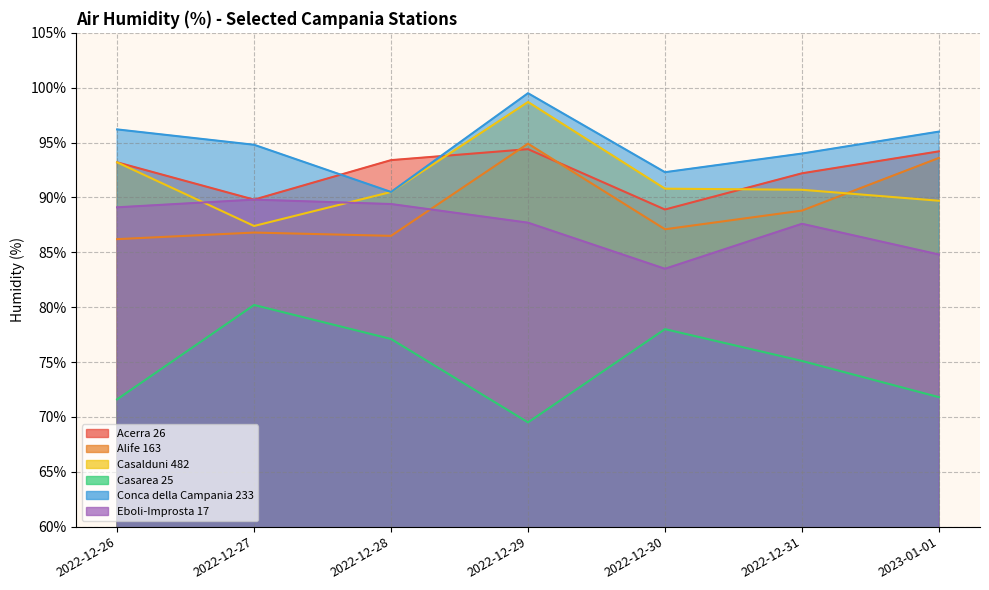

Reading left to right, list all the values displayed in this chart.

Acerra 26: 93.2	89.8	93.4	94.4	88.9	92.2	94.2
Alife 163: 86.2	86.8	86.5	94.9	87.1	88.8	93.6
Casalduni 482: 93.2	87.4	90.5	98.7	90.8	90.7	89.7
Casarea 25: 71.6	80.2	77.1	69.5	78.0	75.1	71.8
Conca della Campania 233: 96.2	94.8	90.5	99.5	92.3	94.0	96.0
Eboli-Improsta 17: 89.1	89.8	89.4	87.7	83.5	87.6	84.8